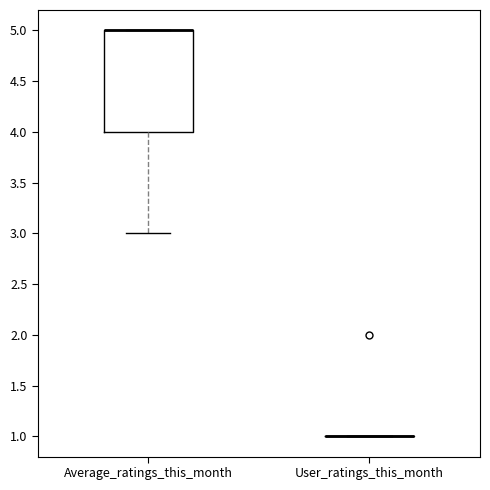

Reading left to right, transcribe this box plot: for each box, give where its median line is, the range the box spans, and where its two whiskers end, as read against the y-axis. The values are not printed on the chart, so give them approximately, as read against the axis.

Average_ratings_this_month: median 5 (drawn on the box's upper edge), box 4 to 5, whiskers 3 to 5
User_ratings_this_month: box collapsed to a line at 1, whiskers 1 to 1